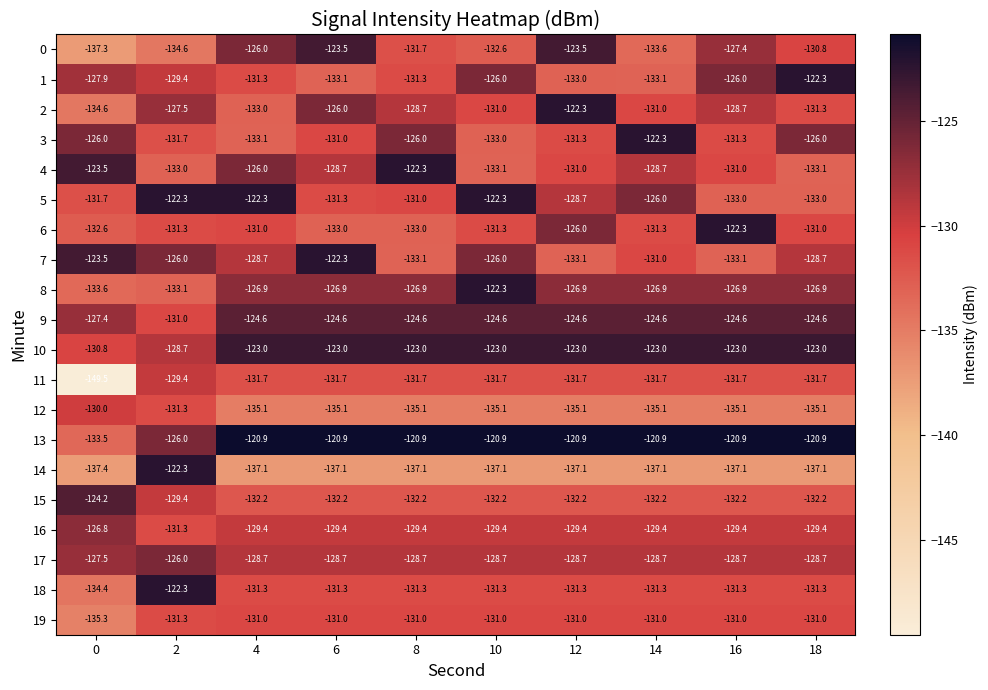

What is the total value across all series at 18?

-2588.1